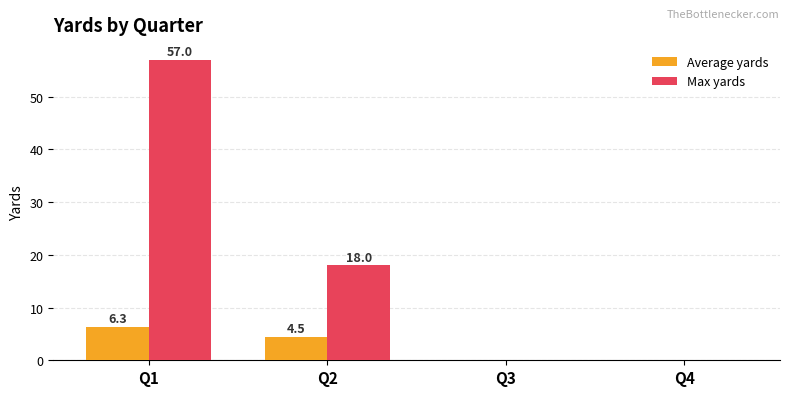

Where is Max yards nearest to the value 28?

Q2